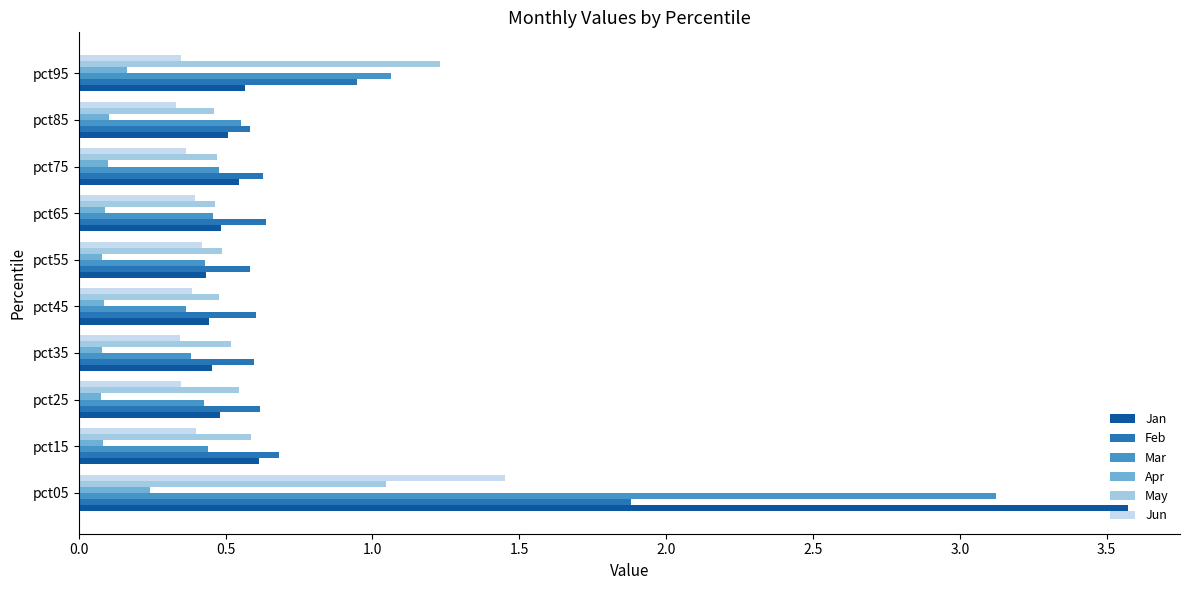

Which category has the highest value in the May series?

pct95